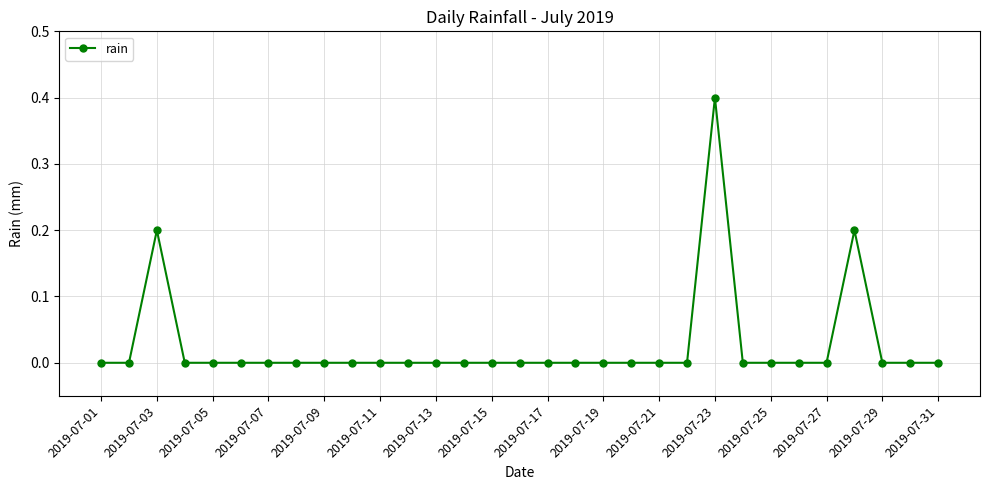

What is the maximum value shown in the chart?

0.4